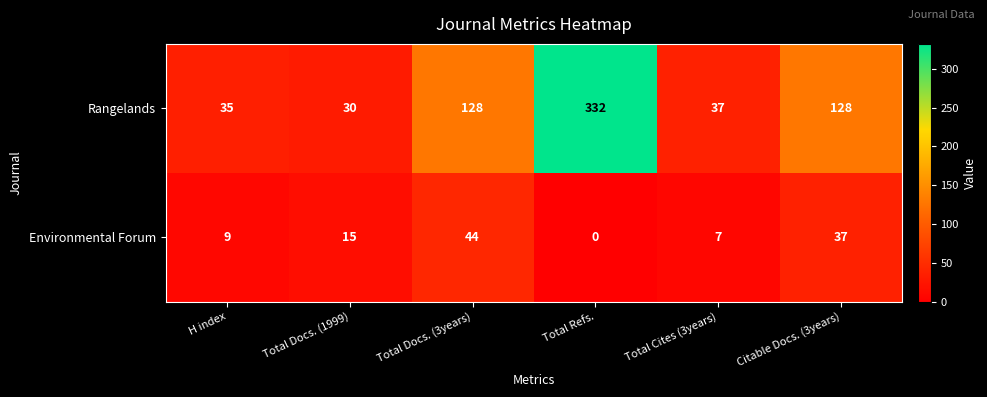

Which series has the largest range (max minus min)?

Rangelands